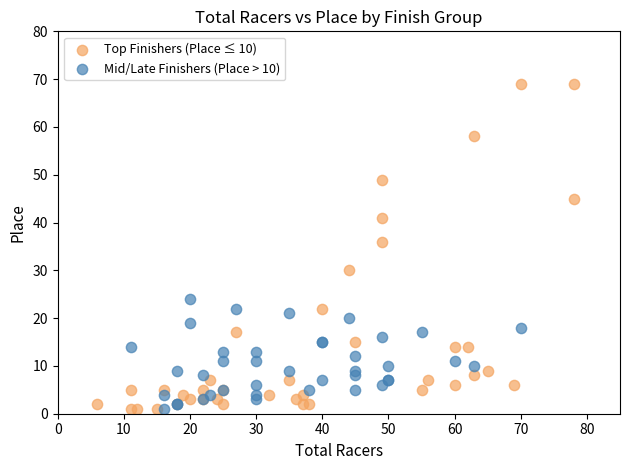

Which series reaches the maximum Y coordinate?

Top Finishers (Place ≤ 10)